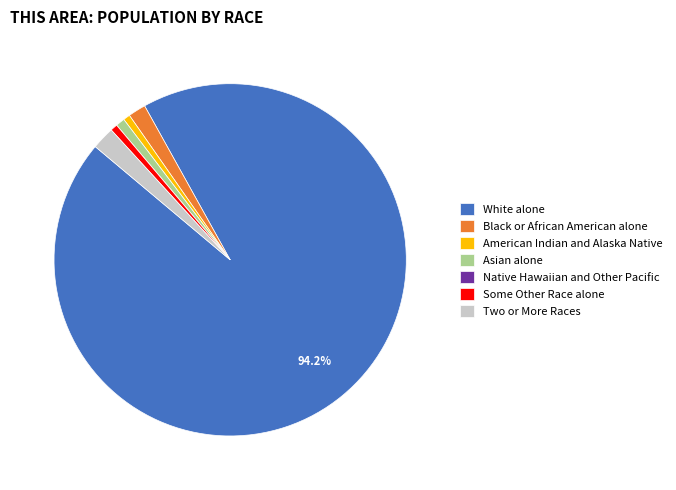

True or false: Asian alone accounts for 11% of the total.

False